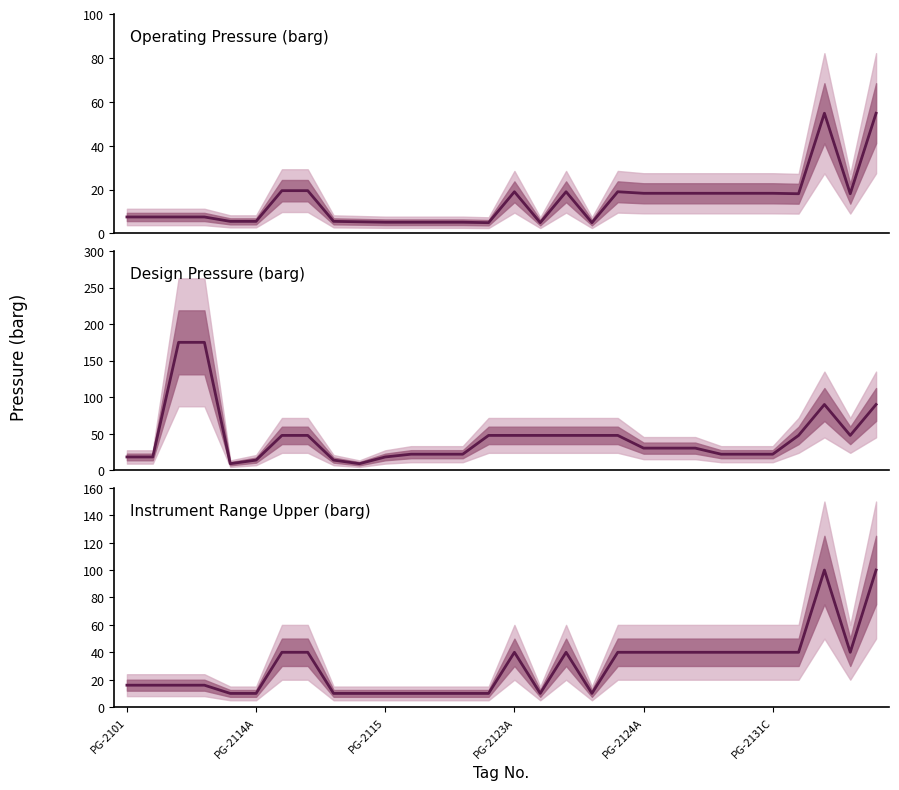

What is the sum of the Instrument Range Upper (barg) values at 29 and PG-2101?

116.0